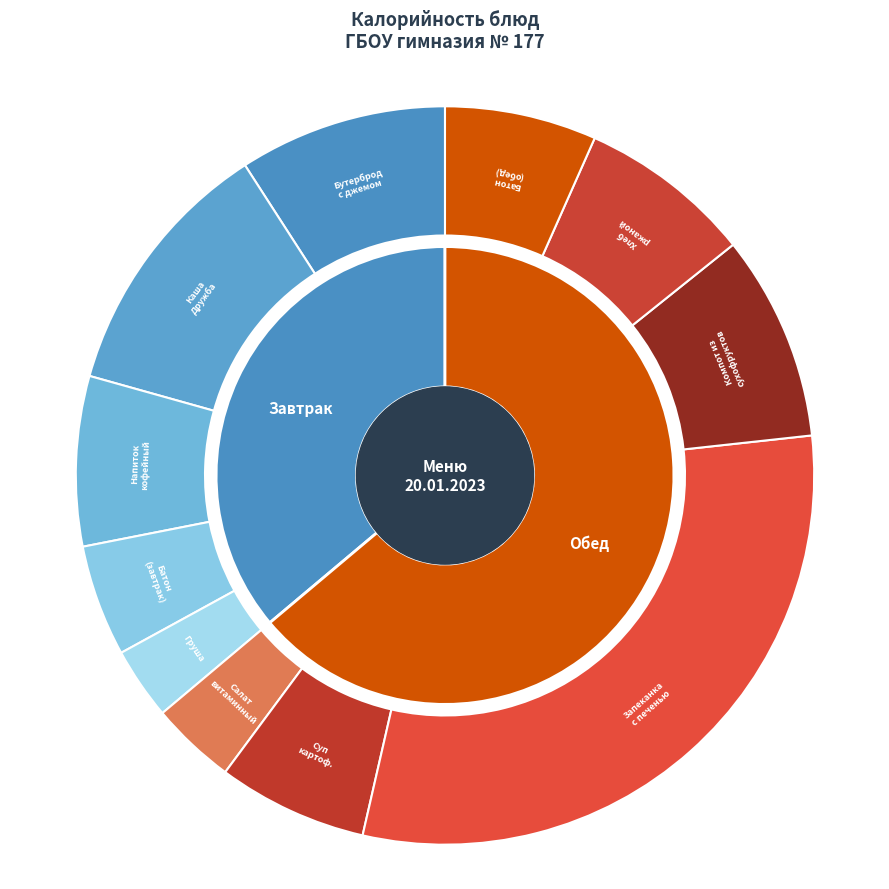

What percentage is the БАТОН ОБОГАЩЕННЫЙ (обед) slice, to the nearest percent?

7%